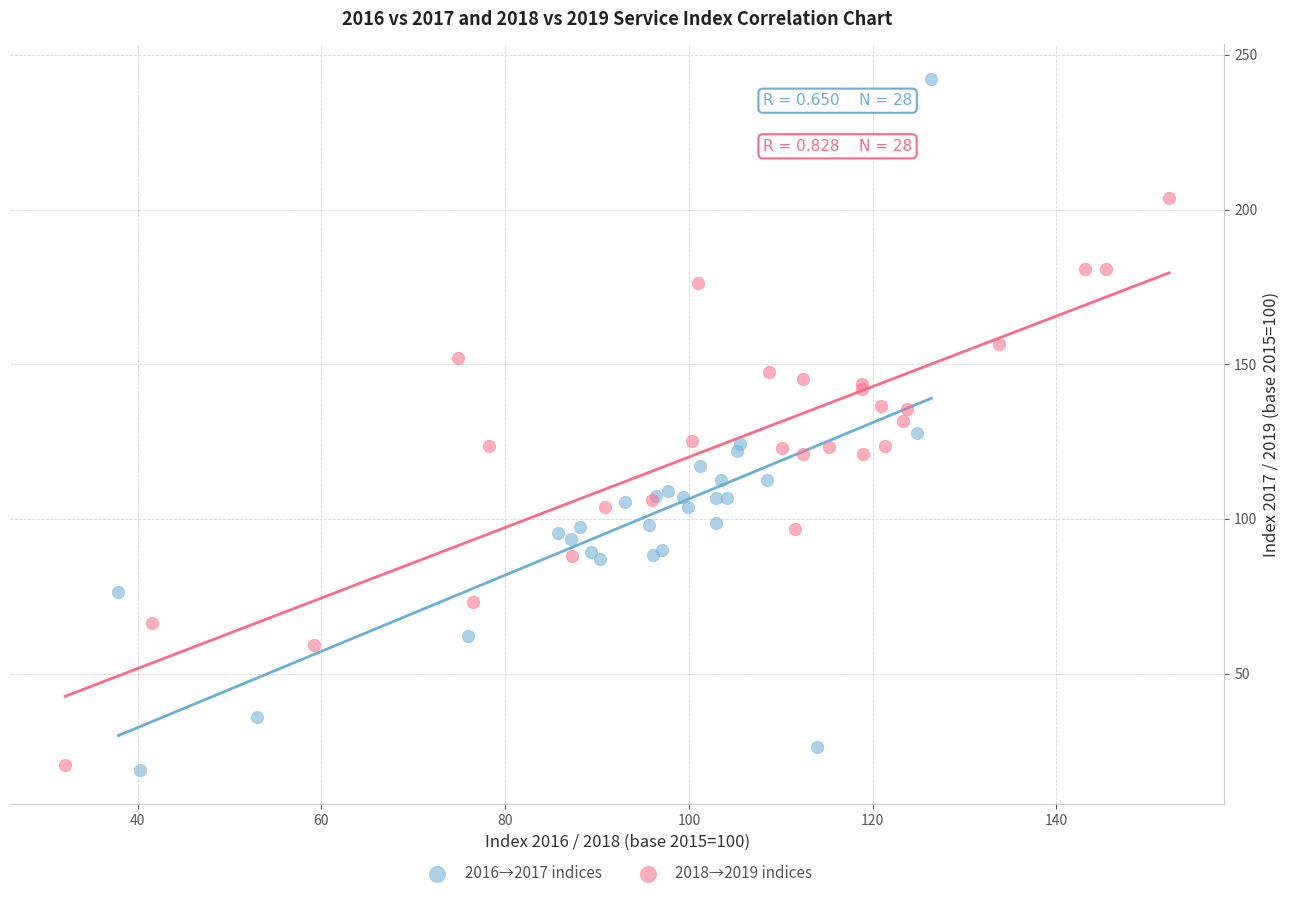

Which series reaches the maximum Y coordinate?

2016→2017 indices